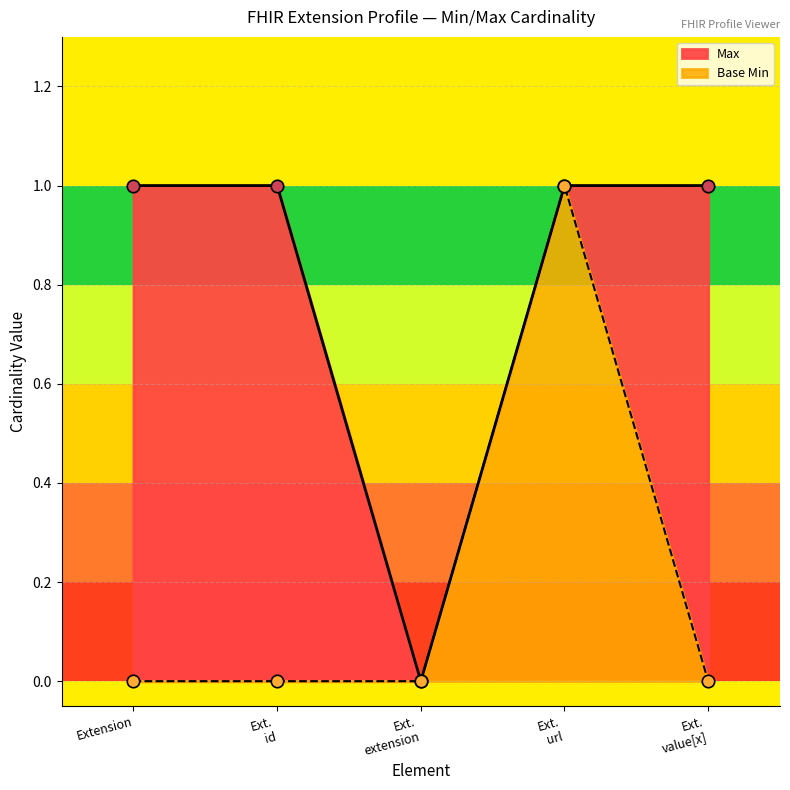

Which series contains the highest Y value?

Max